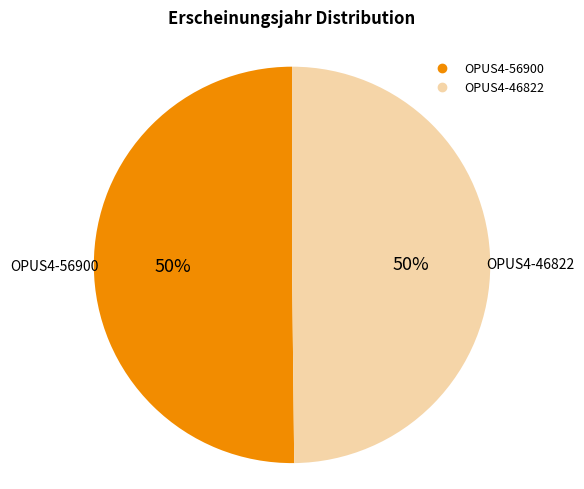

True or false: OPUS4-56900 accounts for 37% of the total.

False